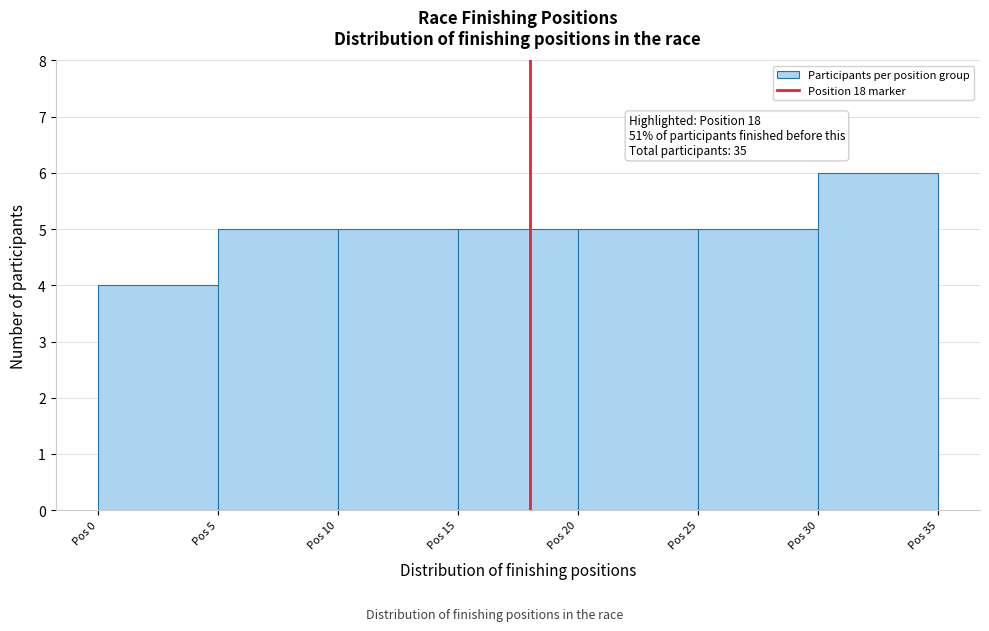

Which range on the x-axis has the tallest bar?

30 to 35